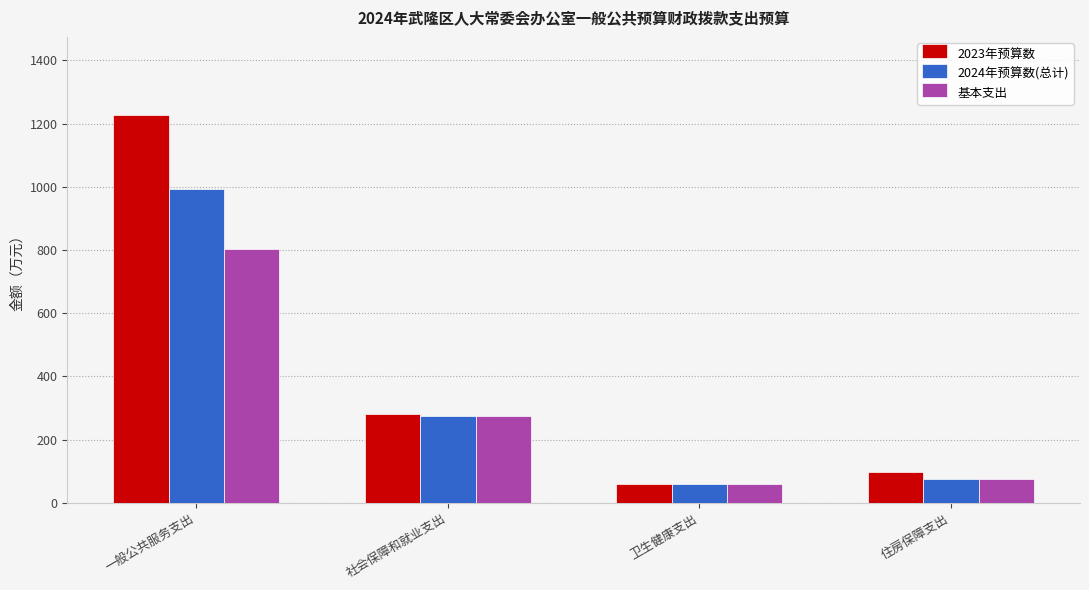

At 一般公共服务支出, list the series in order from largest to smallest.

2023年预算数, 2024年预算数(总计), 基本支出